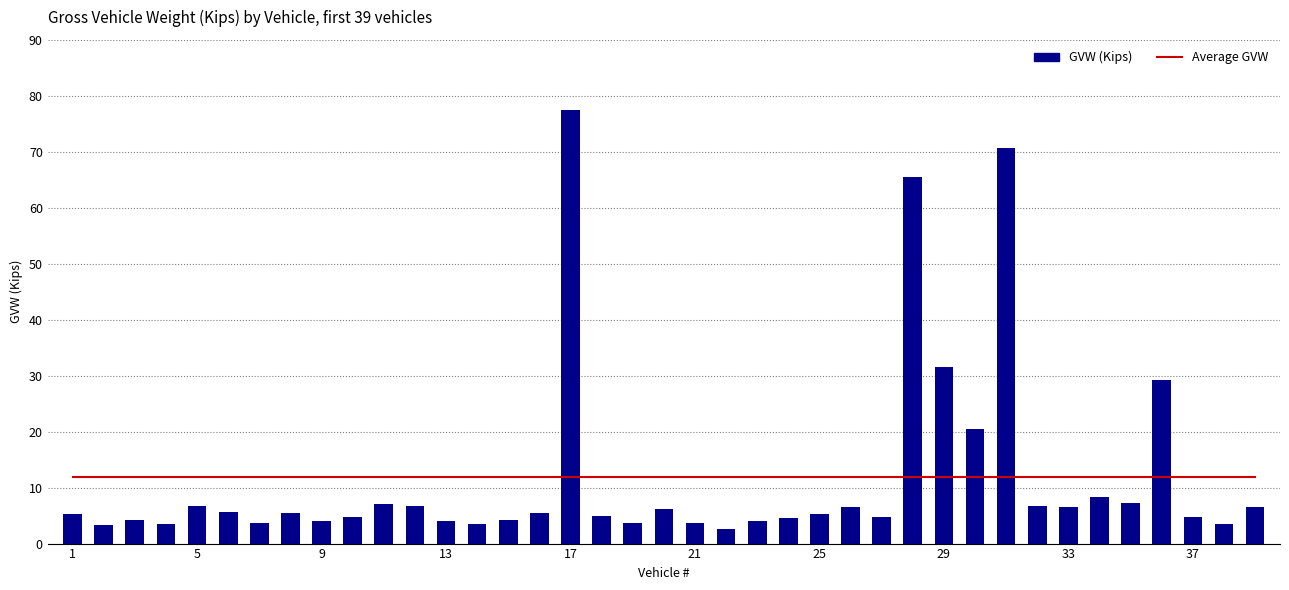

Reading left to right, extract all data points from this chart.

Average GVW: 11.9	11.9	11.9	11.9	11.9	11.9	11.9	11.9	11.9	11.9	11.9	11.9	11.9	11.9	11.9	11.9	11.9	11.9	11.9	11.9	11.9	11.9	11.9	11.9	11.9	11.9	11.9	11.9	11.9	11.9	11.9	11.9	11.9	11.9	11.9	11.9	11.9	11.9	11.9
GVW (Kips): 5.2	3.3	4.2	3.5	6.8	5.7	3.7	5.4	4.0	4.7	7.1	6.8	4.0	3.5	4.2	5.5	77.5	5.0	3.6	6.3	3.7	2.6	4.0	4.6	5.2	6.5	4.8	65.5	31.6	20.5	70.7	6.7	6.5	8.3	7.3	29.3	4.7	3.5	6.5